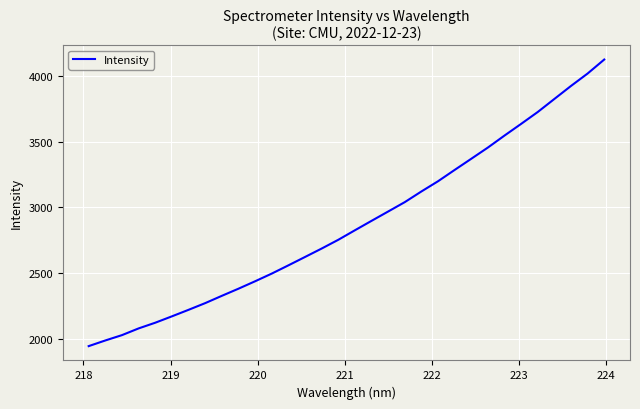

What is the difference between the maximum and minimum values?

2181.5